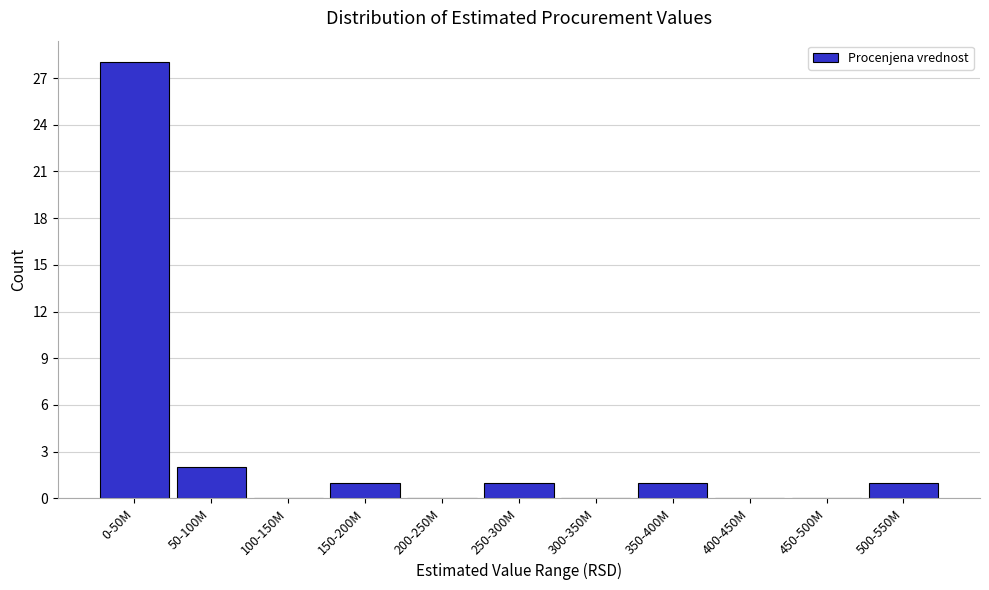

Reading left to right, list all the values displayed in this chart.

0-50M=28	50-100M=2	100-150M=0	150-200M=1	200-250M=0	250-300M=1	300-350M=0	350-400M=1	400-450M=0	450-500M=0	500-550M=1